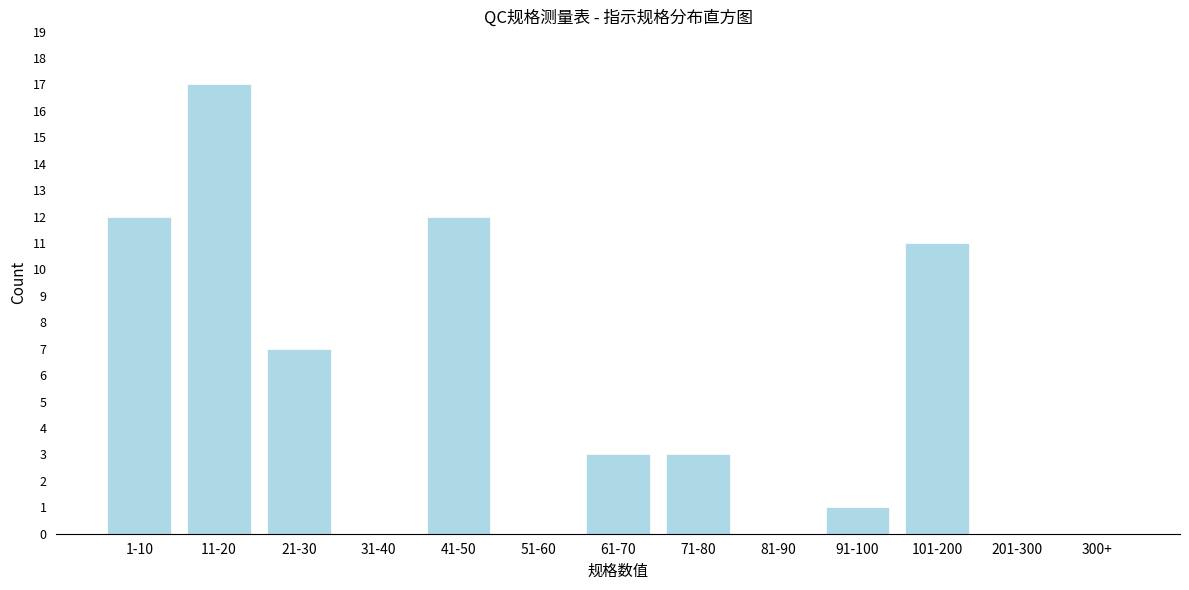

Reading right to left, list all the values displayed in this chart.

300+=0	201-300=0	101-200=11	91-100=1	81-90=0	71-80=3	61-70=3	51-60=0	41-50=12	31-40=0	21-30=7	11-20=17	1-10=12